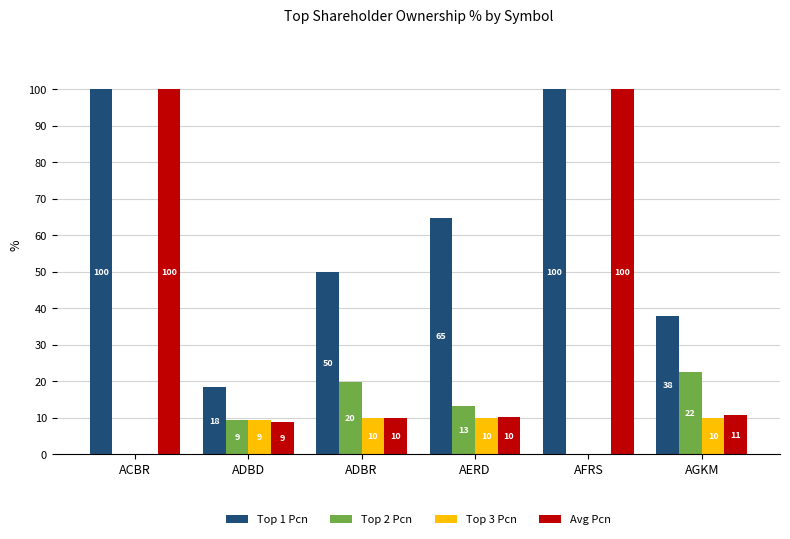

Which series has the largest total across all categories?

Top 1 Pcn